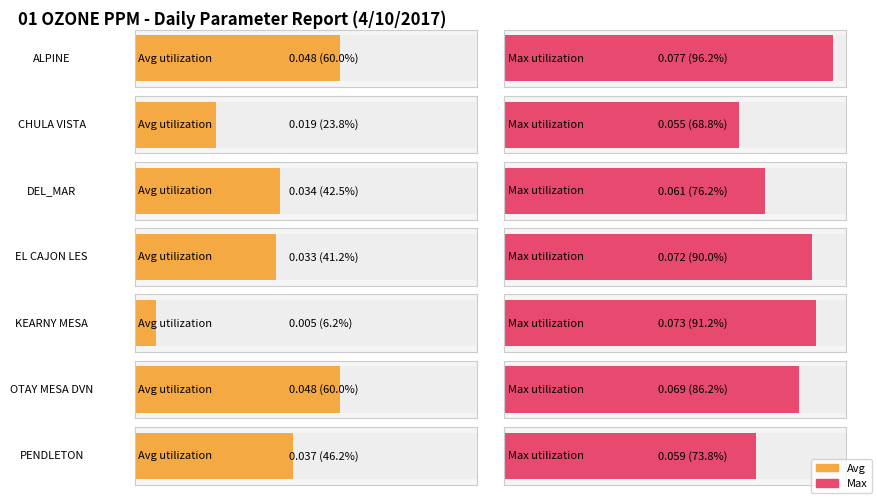

Rank the series at CHULA VISTA from lowest to highest value.

Avg, Max